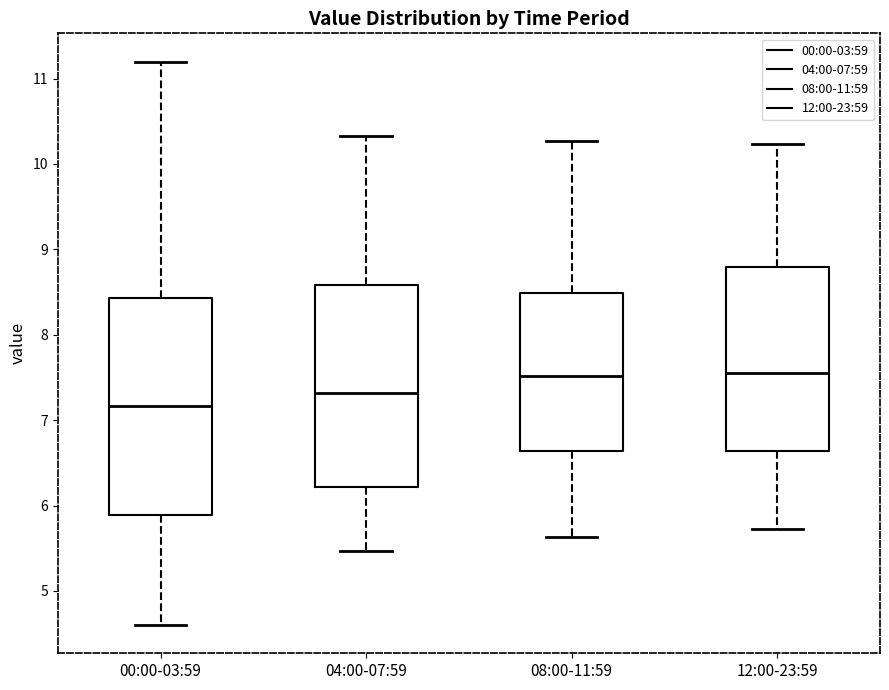

Reading left to right, transcribe this box plot: for each box, give where its median line is, the range the box spans, and where its two whiskers end, as read against the y-axis. The values are not printed on the chart, so give them approximately, as read against the axis.

00:00-03:59: median 7.2, box 5.9 to 8.4, whiskers 4.6 to 11.2
04:00-07:59: median 7.3, box 6.2 to 8.6, whiskers 5.5 to 10.3
08:00-11:59: median 7.5, box 6.6 to 8.5, whiskers 5.6 to 10.3
12:00-23:59: median 7.6, box 6.6 to 8.8, whiskers 5.7 to 10.2